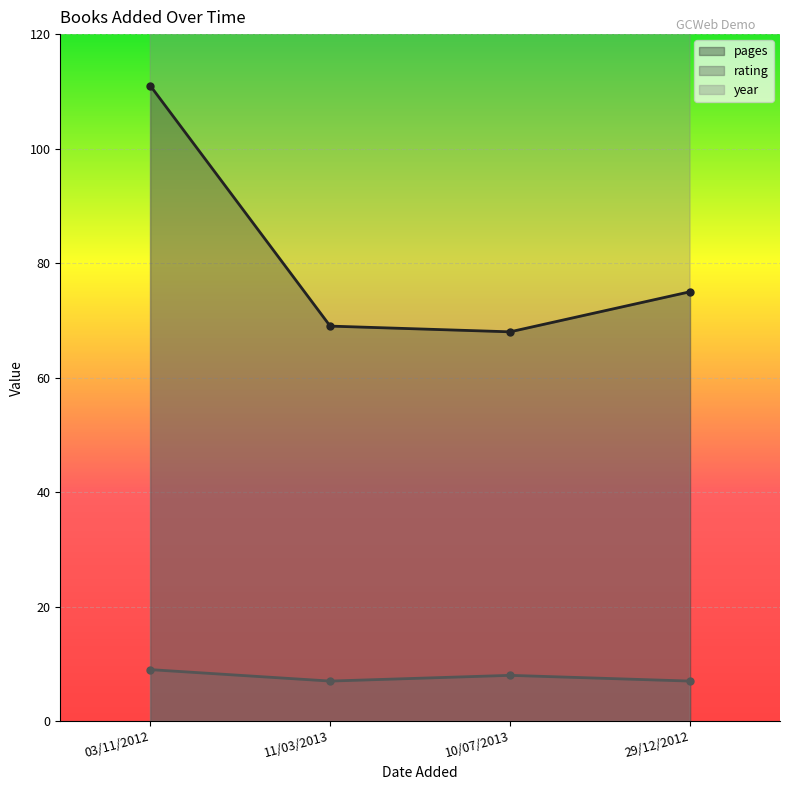

Count the number of data series in this chart.

3